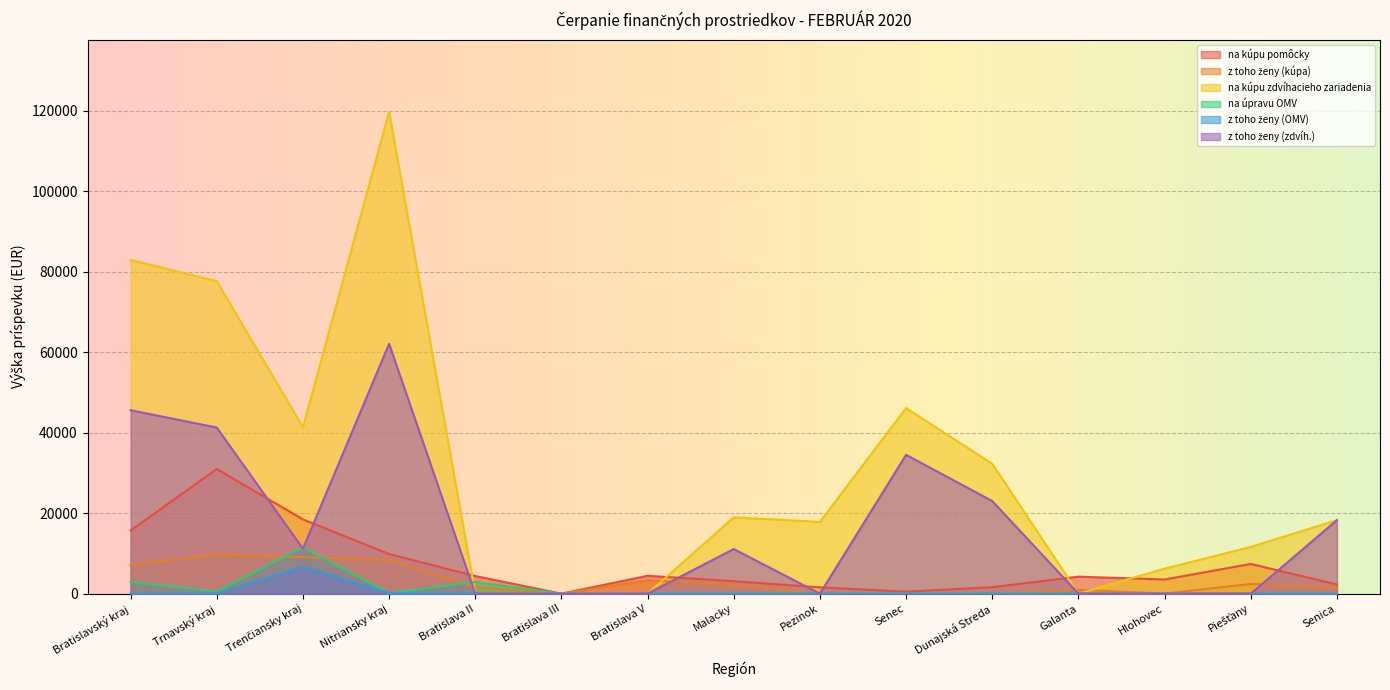

True or false: z toho ženy (zdvíh.) has a value of 18263.0 at Senica.

True